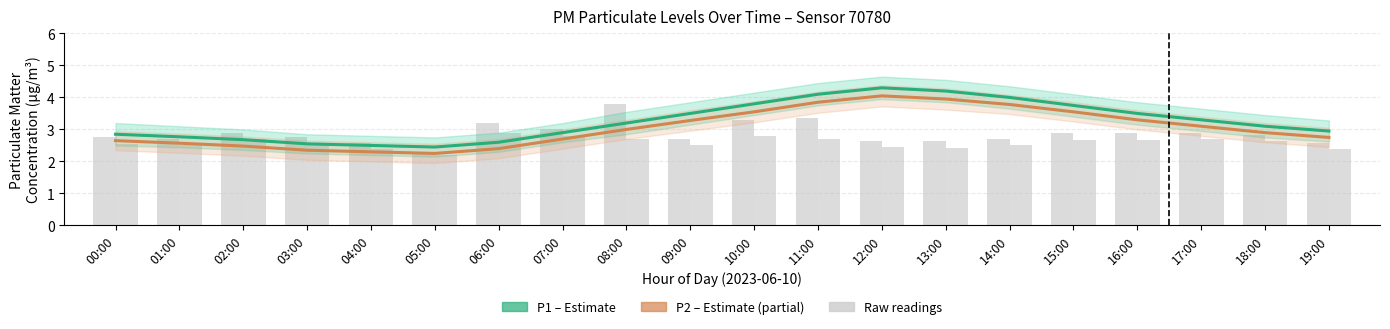

Reading left to right, transcribe all the data shown in this chart.

P1 (Estimate): 00:00=2.9	01:00=2.8	02:00=2.7	03:00=2.5	04:00=2.5	05:00=2.5	06:00=2.6	07:00=2.9	08:00=3.2	09:00=3.5	10:00=3.8	11:00=4.1	12:00=4.3	13:00=4.2	14:00=4.0	15:00=3.8	16:00=3.5	17:00=3.3	18:00=3.1	19:00=3.0
P2 (Estimate partial): 00:00=2.6	01:00=2.6	02:00=2.5	03:00=2.4	04:00=2.3	05:00=2.2	06:00=2.4	07:00=2.7	08:00=3.0	09:00=3.3	10:00=3.5	11:00=3.9	12:00=4.0	13:00=4.0	14:00=3.8	15:00=3.5	16:00=3.3	17:00=3.1	18:00=2.9	19:00=2.8
raw P1: 00:00=2.8	01:00=2.7	02:00=2.9	03:00=2.8	04:00=2.6	05:00=2.3	06:00=3.2	07:00=3.0	08:00=3.8	09:00=2.7	10:00=3.3	11:00=3.4	12:00=2.6	13:00=2.6	14:00=2.7	15:00=2.9	16:00=2.9	17:00=2.9	18:00=2.8	19:00=2.6
raw P2: 00:00=2.5	01:00=2.5	02:00=2.7	03:00=2.5	04:00=2.4	05:00=2.2	06:00=2.9	07:00=2.8	08:00=2.7	09:00=2.5	10:00=2.8	11:00=2.7	12:00=2.5	13:00=2.4	14:00=2.5	15:00=2.7	16:00=2.7	17:00=2.7	18:00=2.6	19:00=2.4